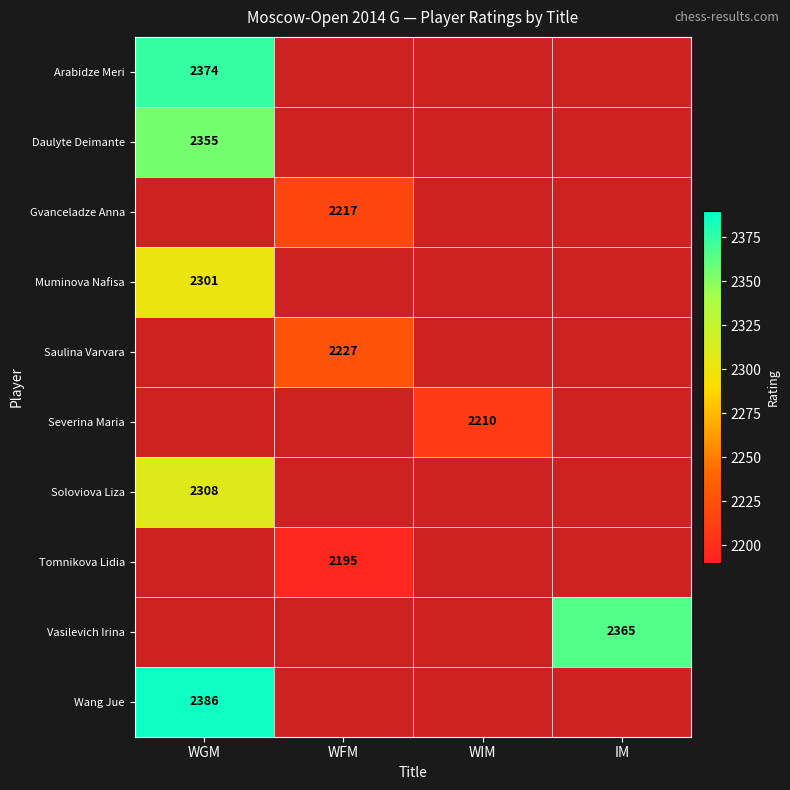

Which series has the largest range (max minus min)?

Arabidze Meri